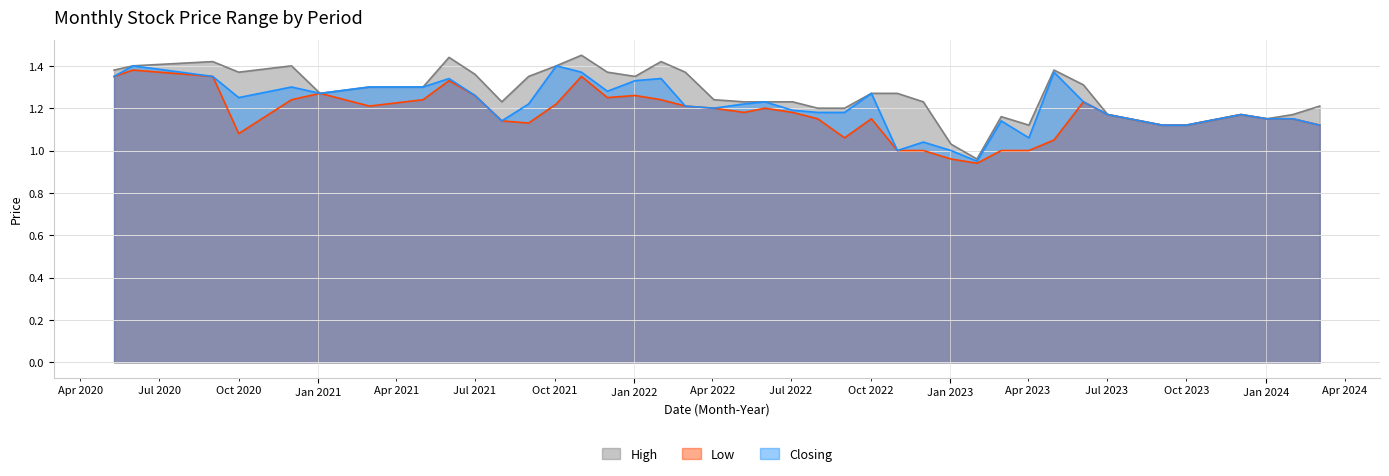

What is the difference between the High values at 01/02/2023 and 03/10/2021?

0.4